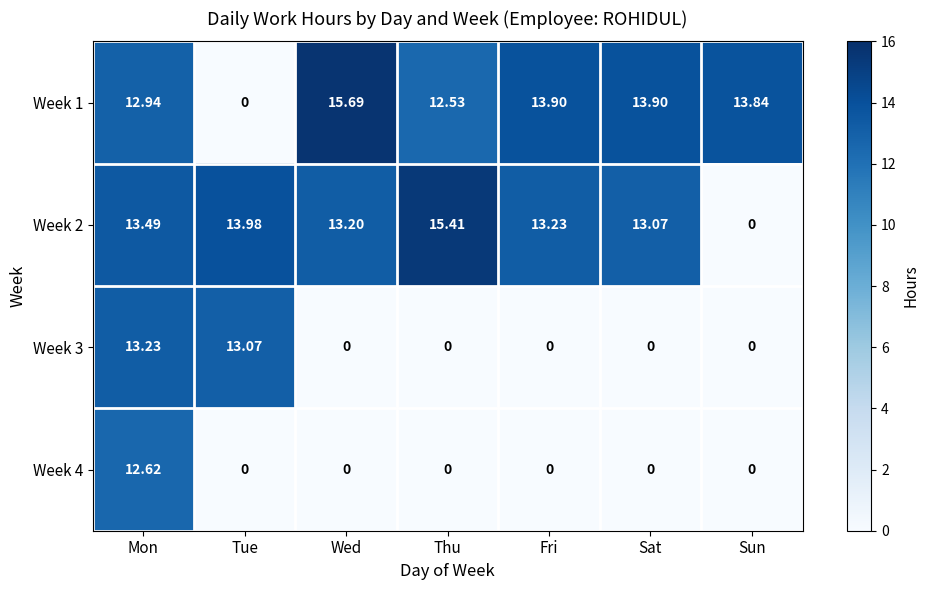

Which category has the highest value in the Week 3 series?

Mon